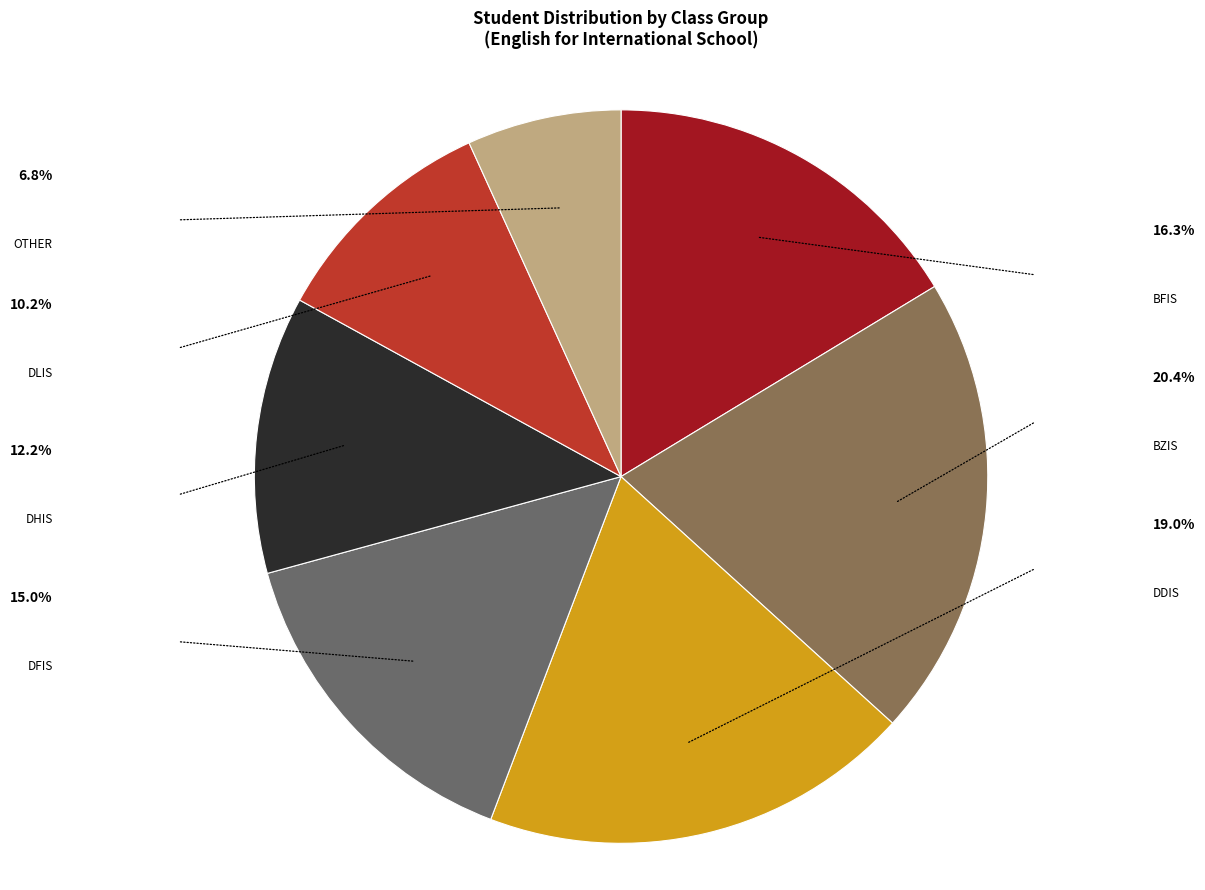

Count the number of slices in the pie.

7